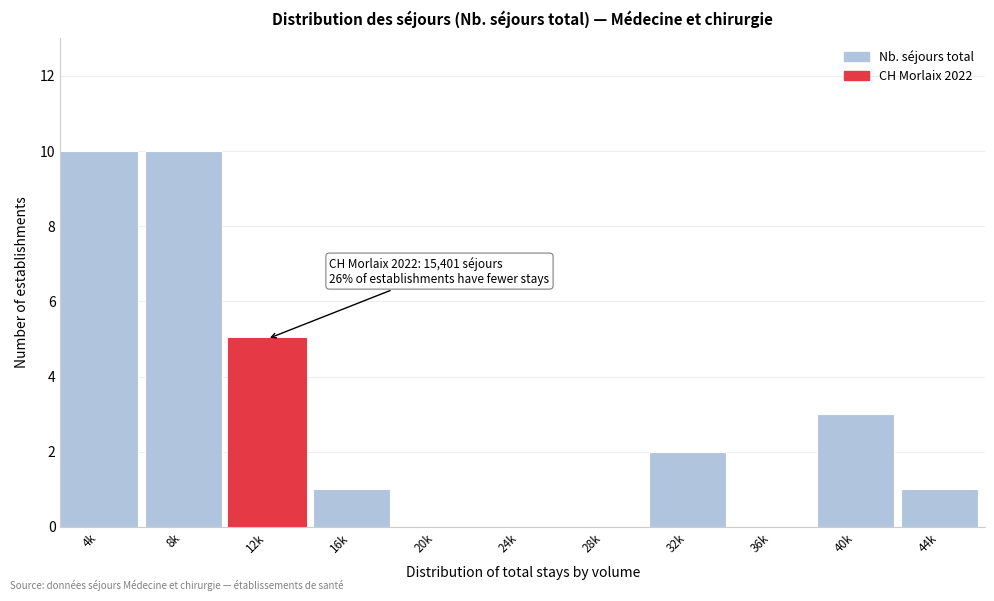

Reading left to right, transcribe all the data shown in this chart.

4k=10	8k=10	12k=5	16k=1	20k=0	24k=0	28k=0	32k=2	36k=0	40k=3	44k=1